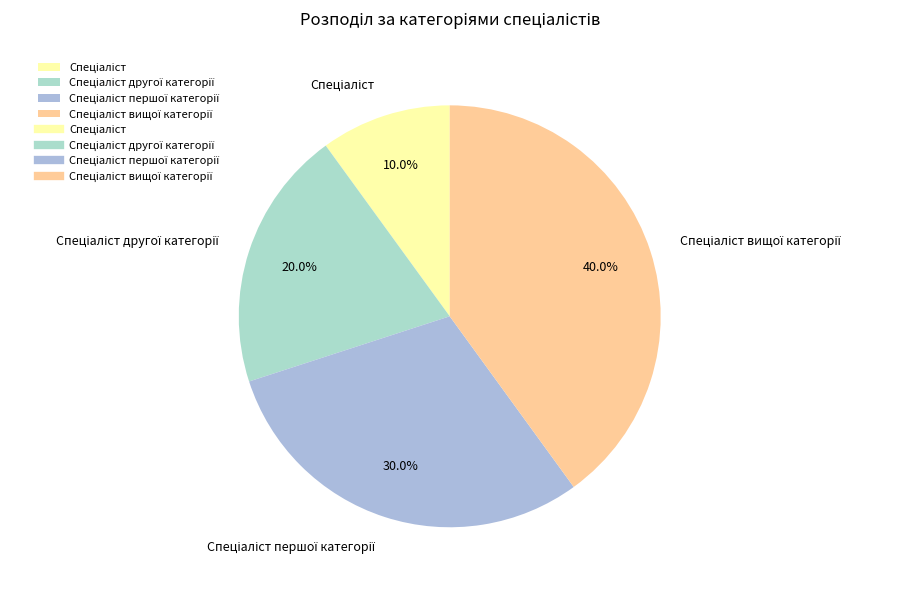

Is there a majority slice in this chart?

No